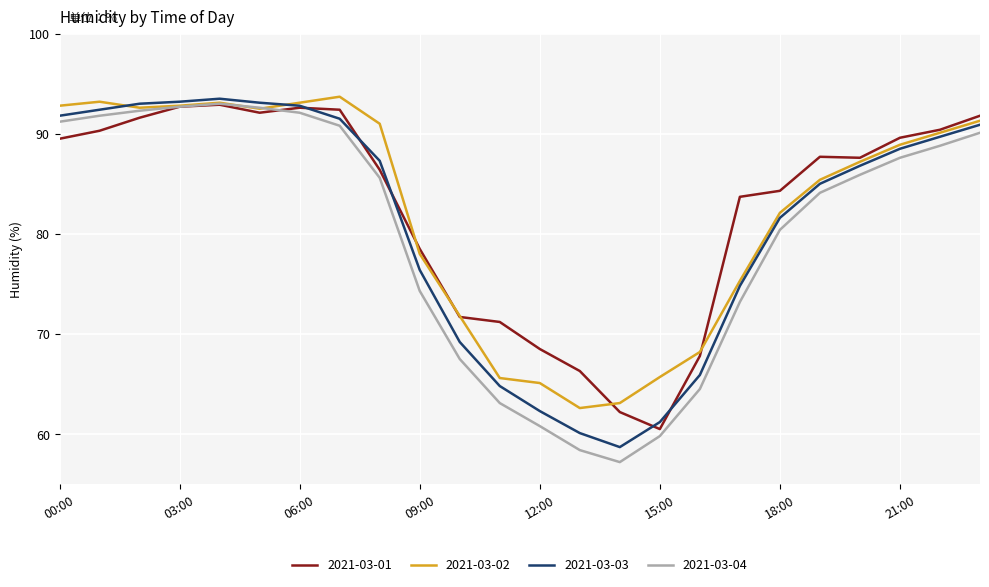

Which series has the widest spread of values?

2021-03-04